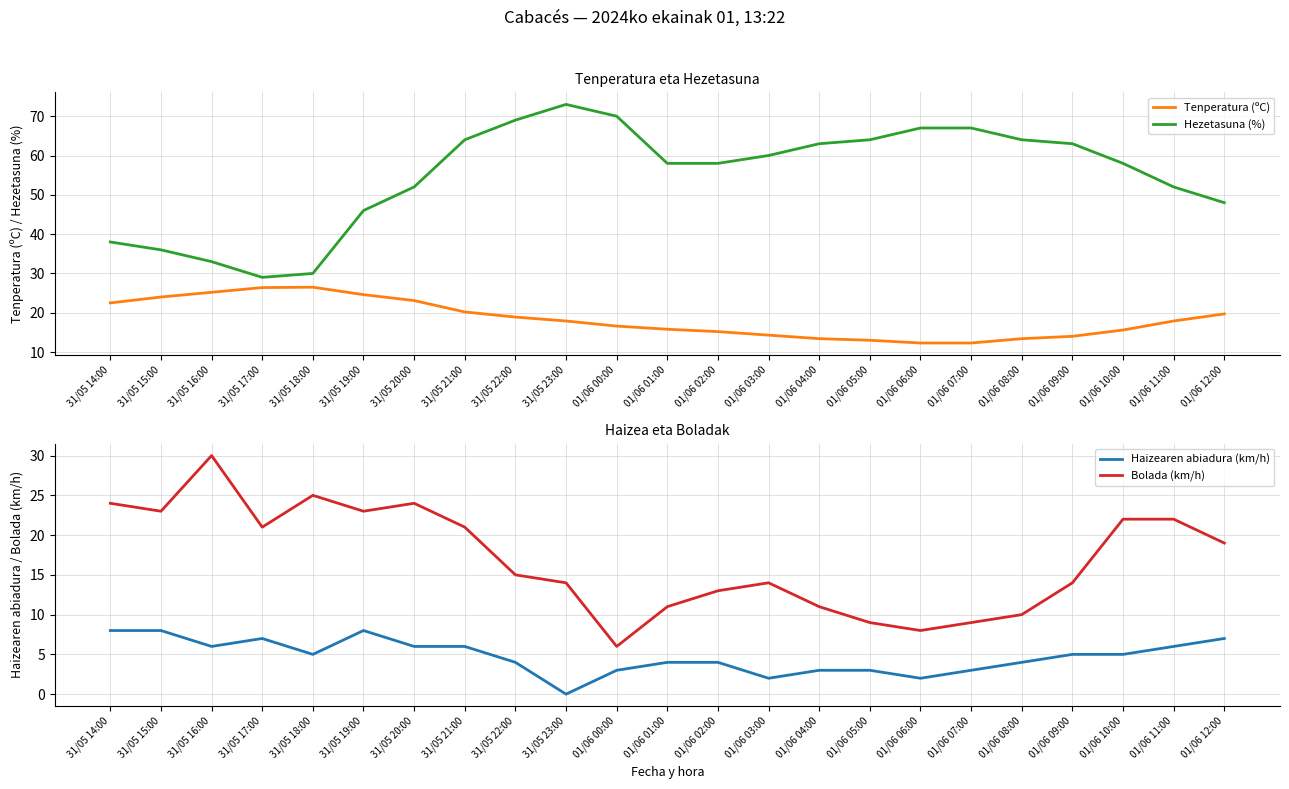

Is this an area chart (filled region under the line)?

No